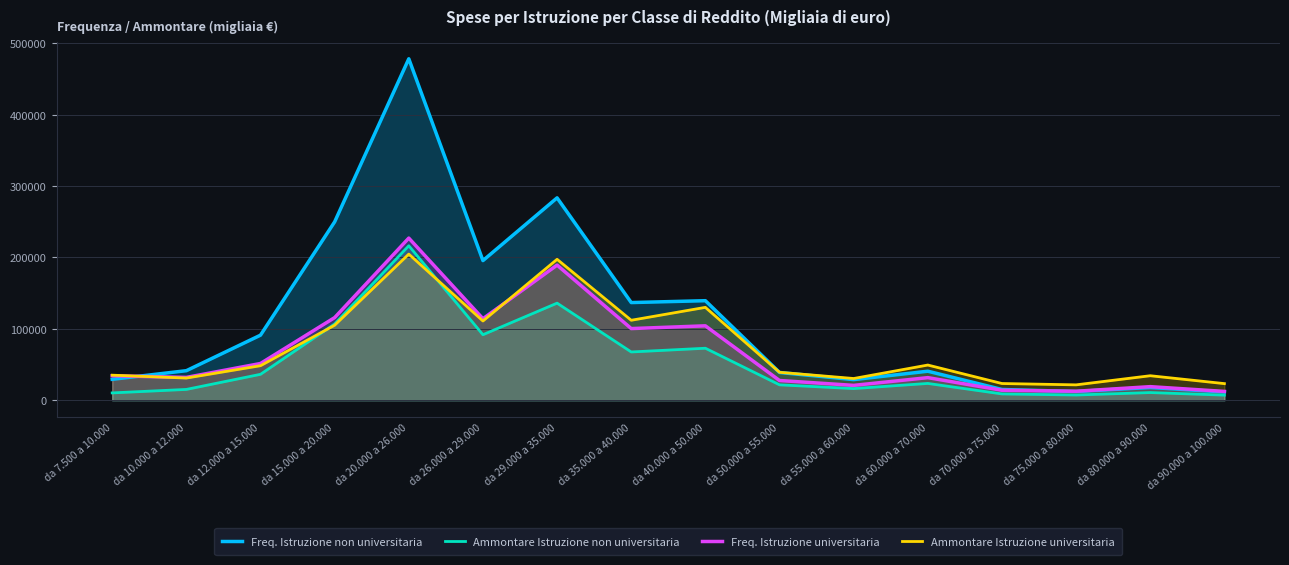

What position from the right is da 90.000 a 100.000?

1